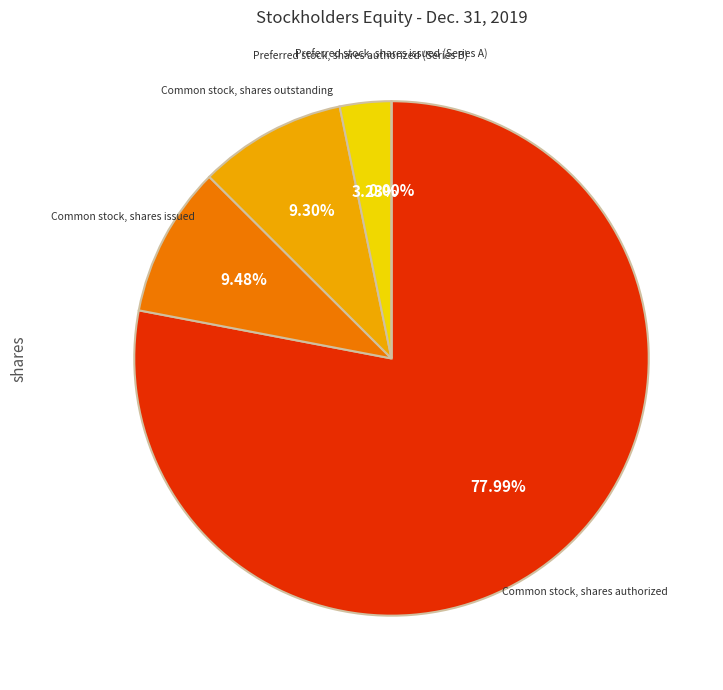

What is the smallest slice in the pie chart?

Preferred stock, shares issued (Series A)